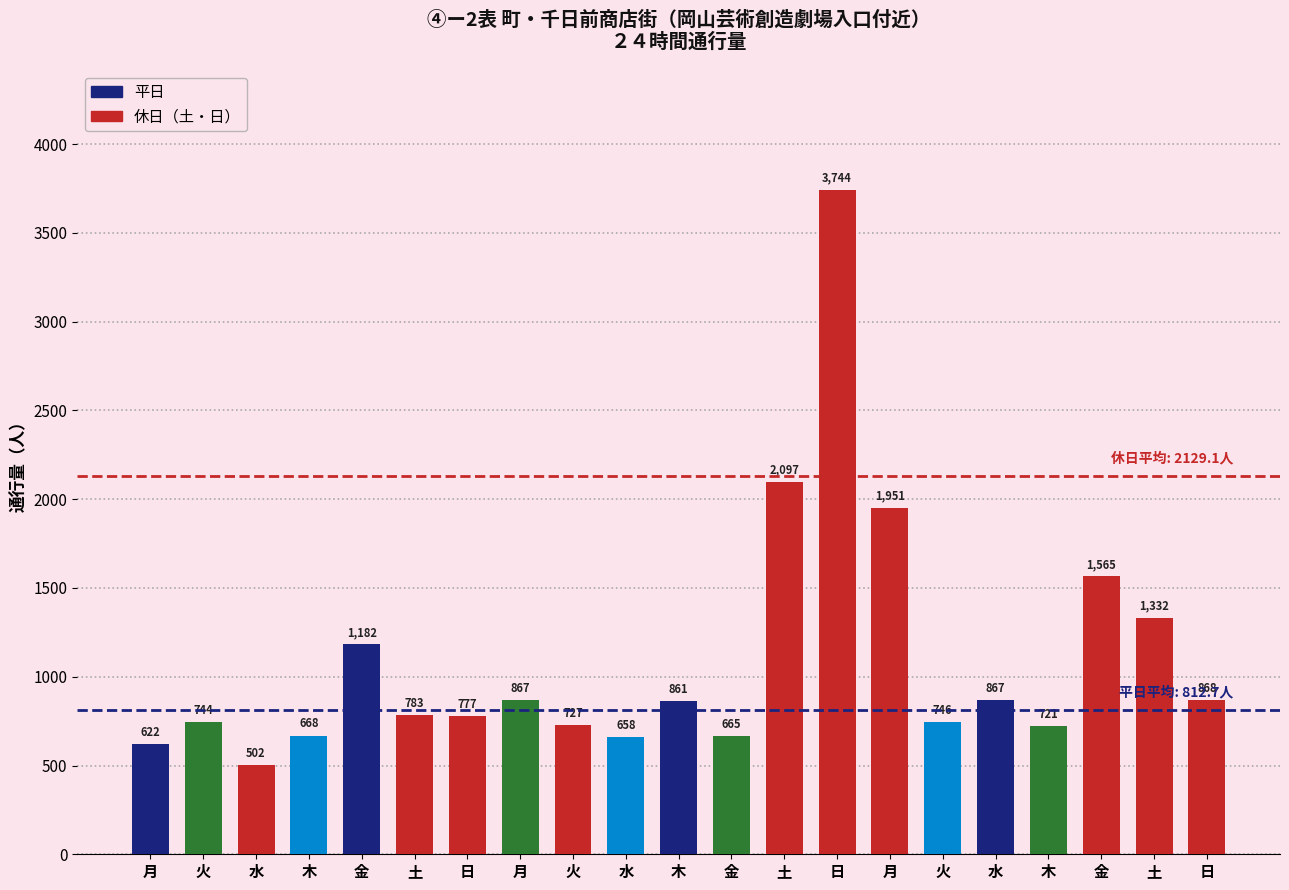

What is the greatest value displayed?

3744